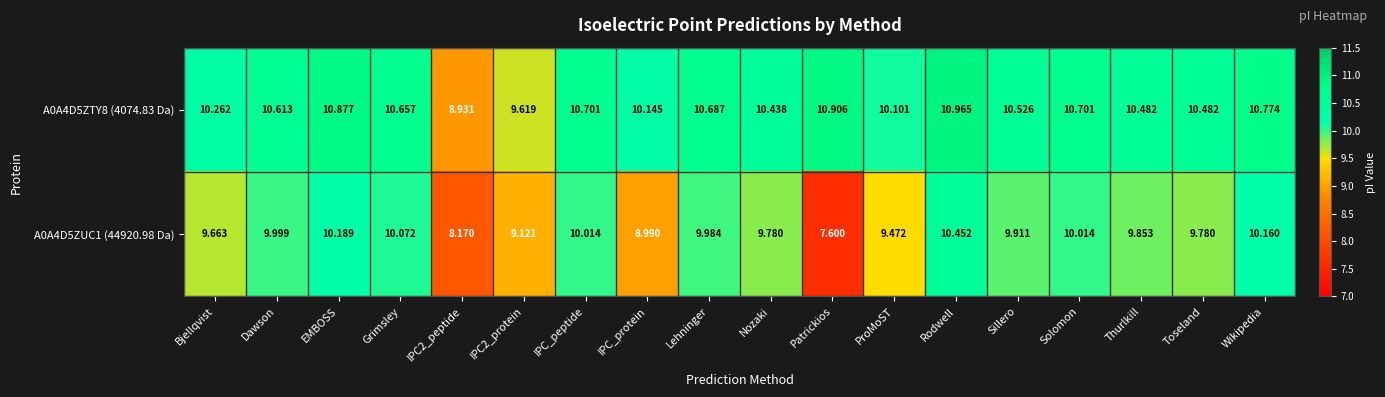

Which series has the largest total across all categories?

A0A4D5ZTY8 (4074.83 Da)